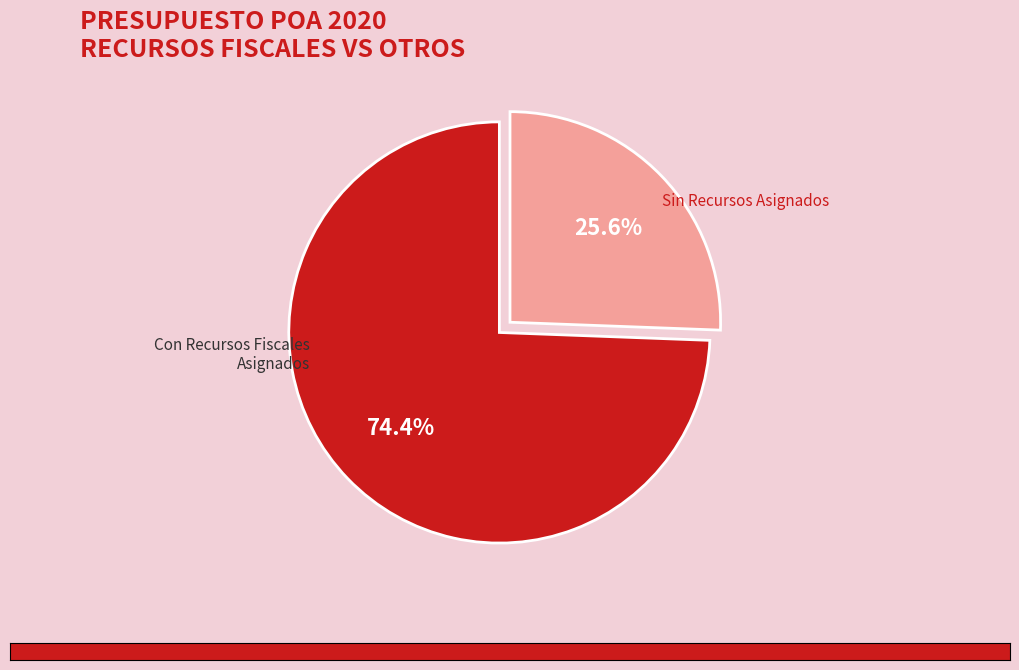

To the nearest percent, what is the average slice percentage?

50%